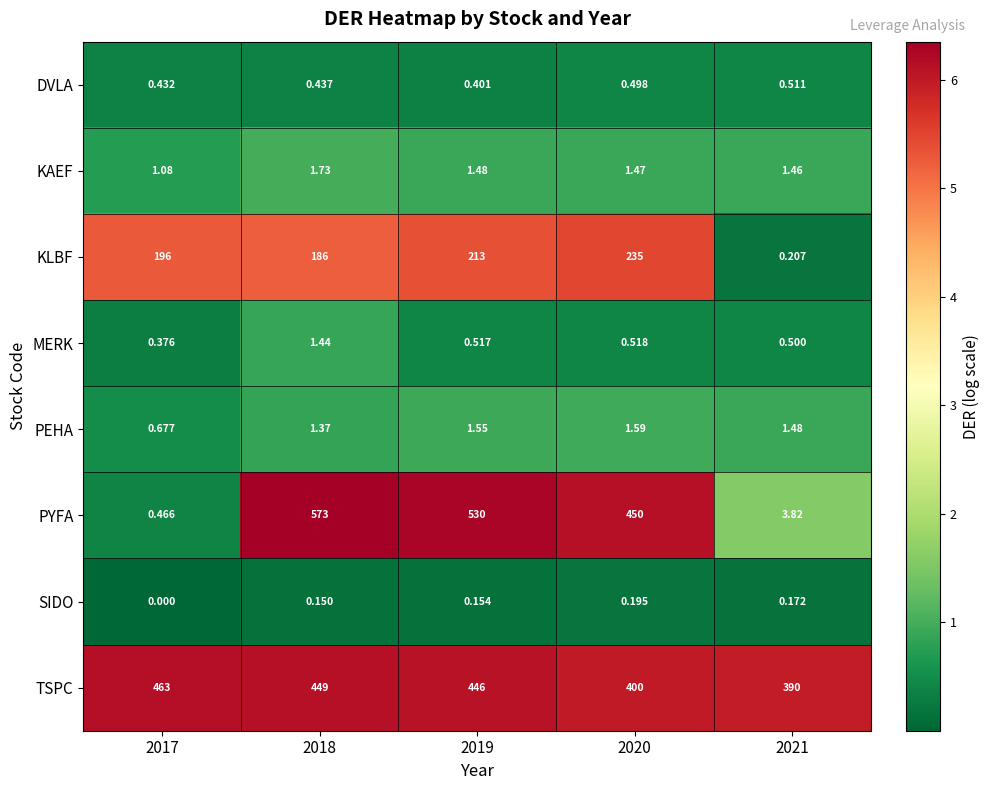

At 2021, list the series in order from smallest to largest.

SIDO, KLBF, MERK, DVLA, KAEF, PEHA, PYFA, TSPC